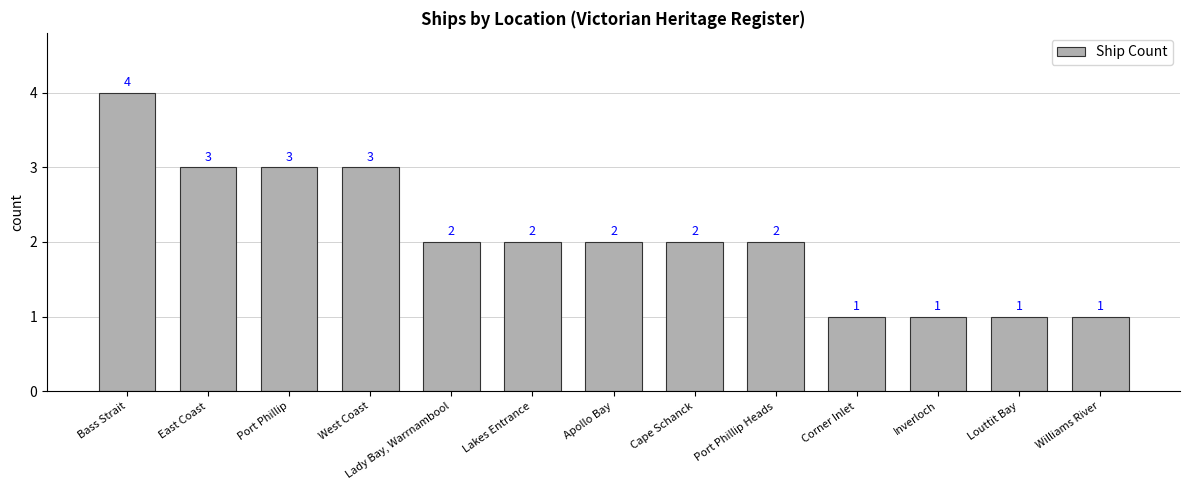

What is the label of the 1st bar from the right?

Williams River